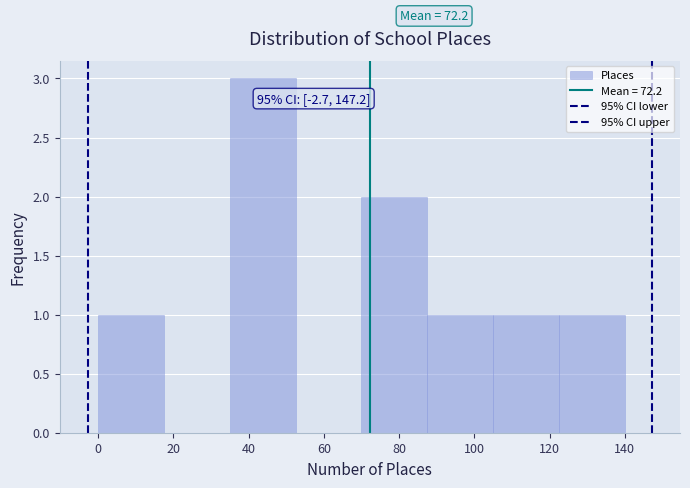

Over which range of the x-axis is the bar tallest?

35.0 to 52.5